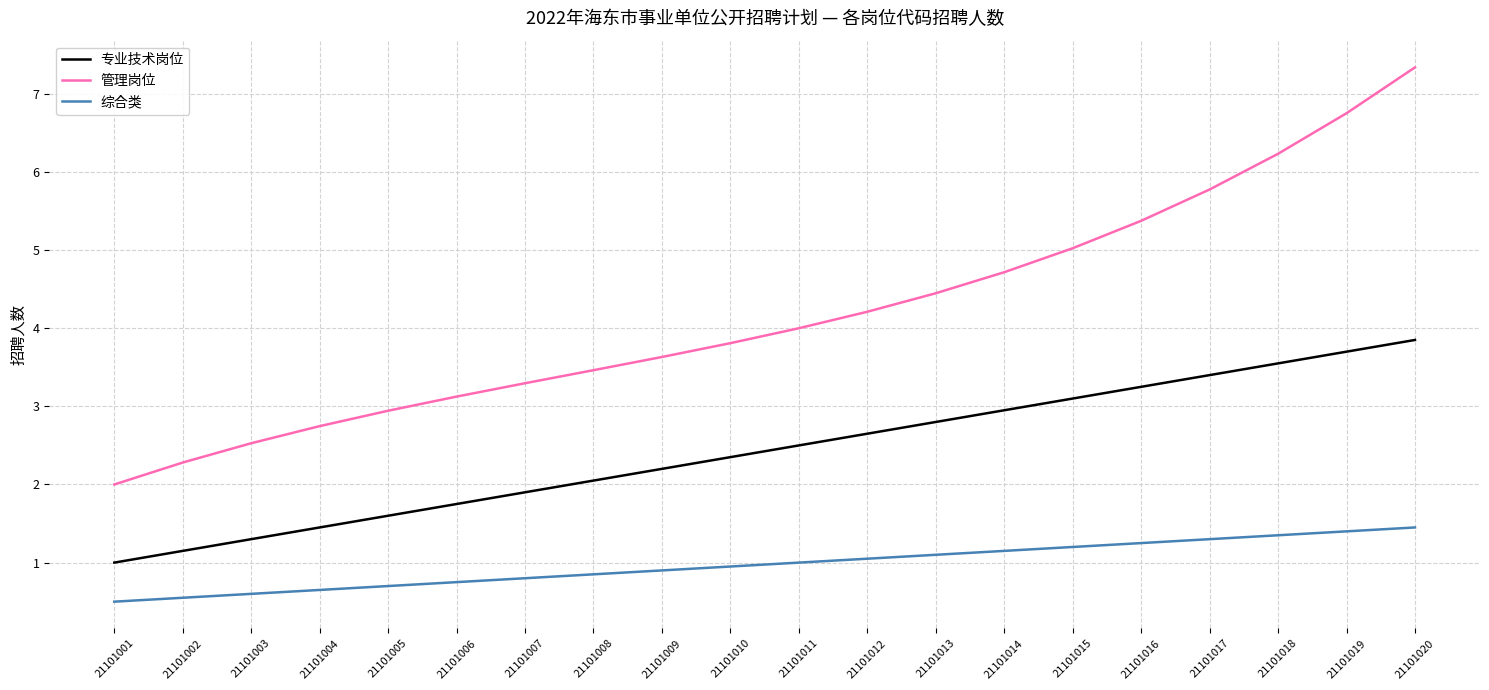

At how many categories does at least one series exceed 1?

20